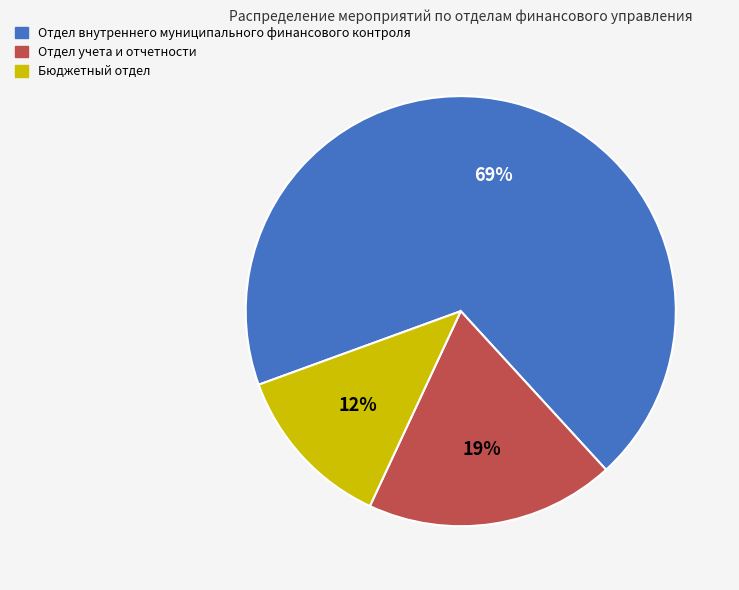

Combined, do Бюджетный отдел and Отдел внутреннего муниципального финансового контроля account for over 50%?

Yes